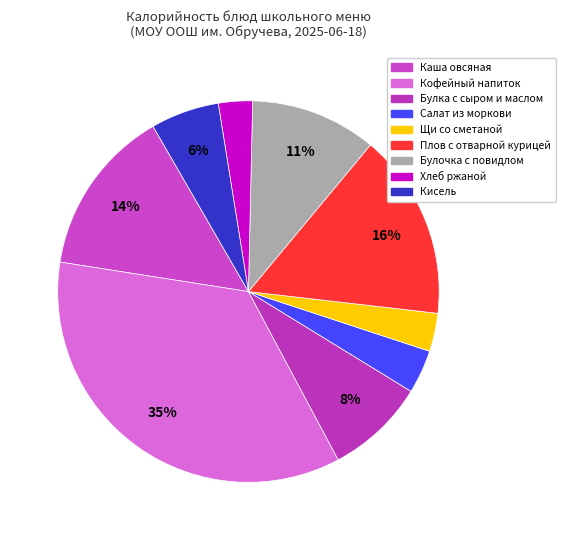

Which has a higher value, Салат из моркови or Булка с сыром и маслом?

Булка с сыром и маслом